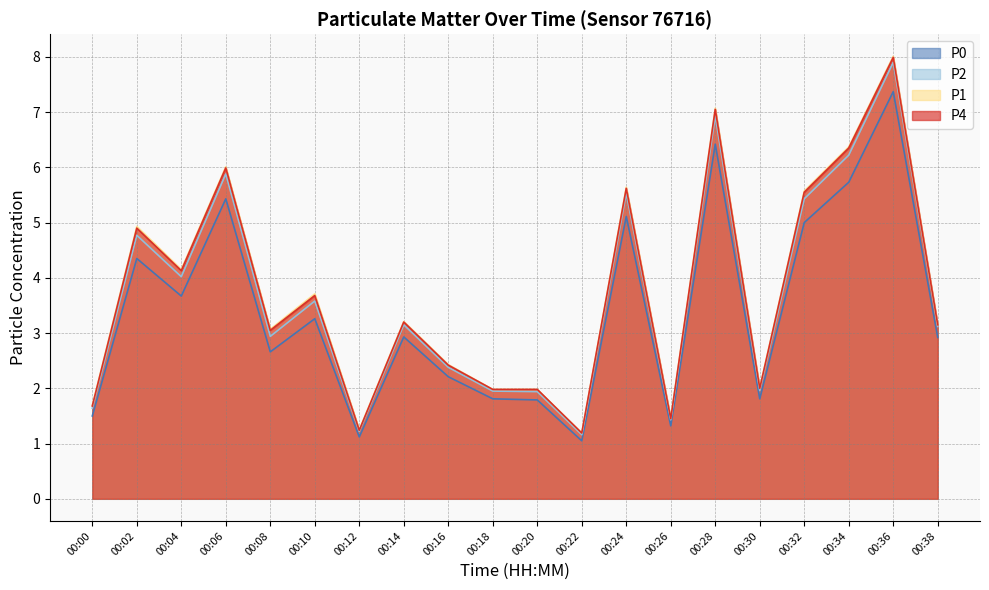

What is the difference between the second highest and minimum values in the P1 series?

5.9